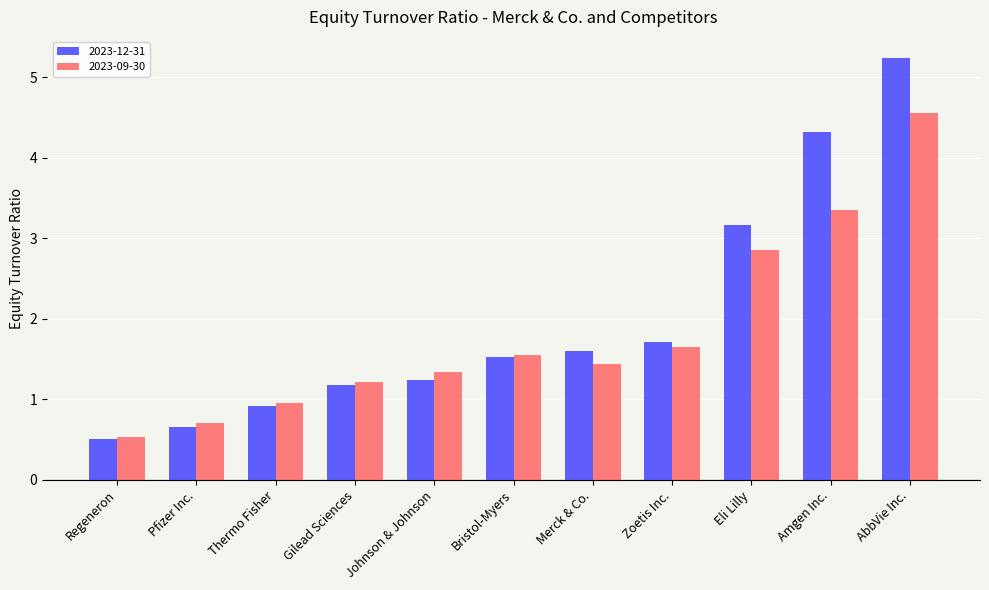

What is the label of the 6th bar from the left?

Bristol-Myers